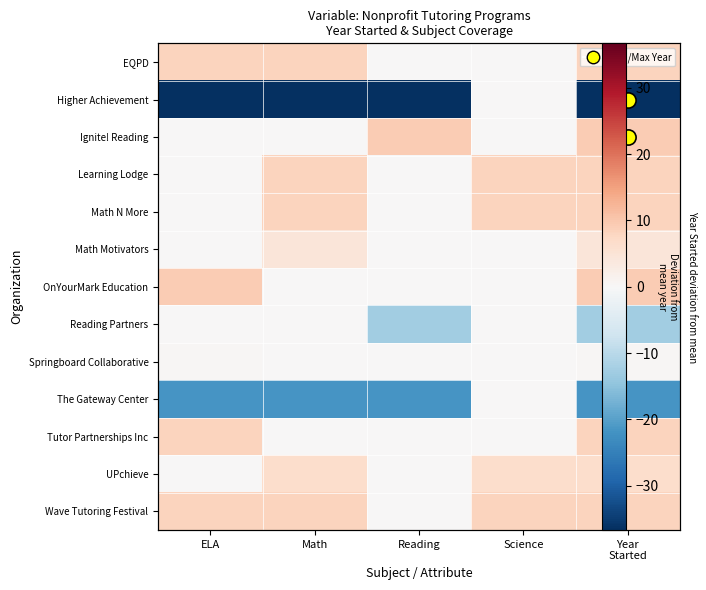

Is the value of Wave Tutoring Festival at Math greater than the value of Reading Partners at Year Started?

Yes